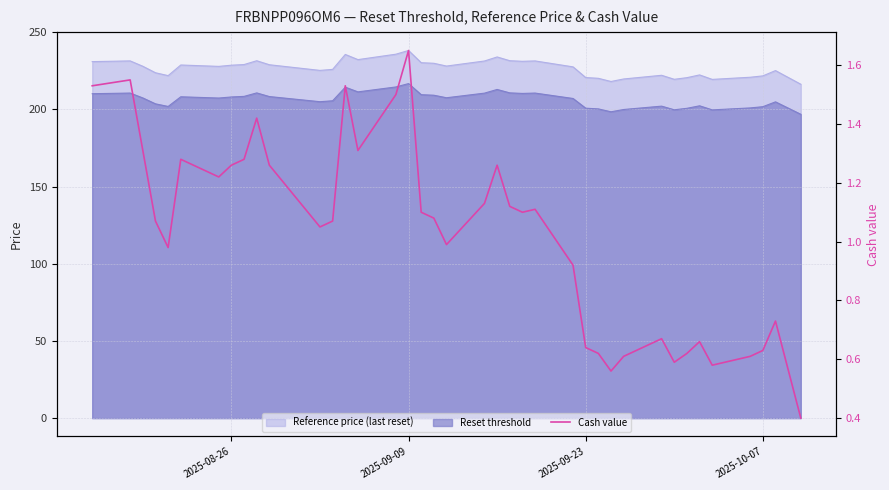

The chart shows a value of 0.1 at 31. True or false?

False